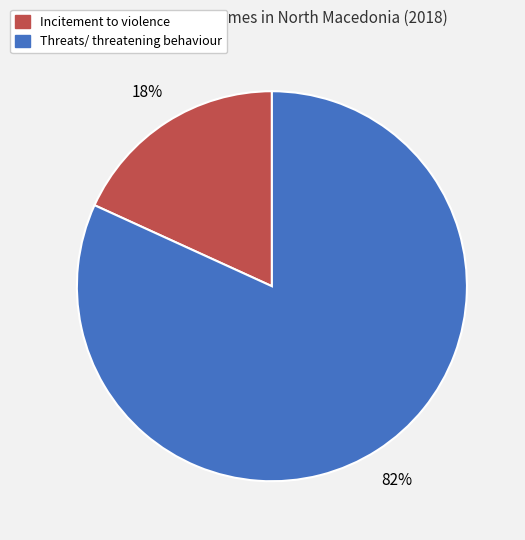

What is the ratio of the value at Incitement to violence to the value at Threats/ threatening behaviour?

0.2